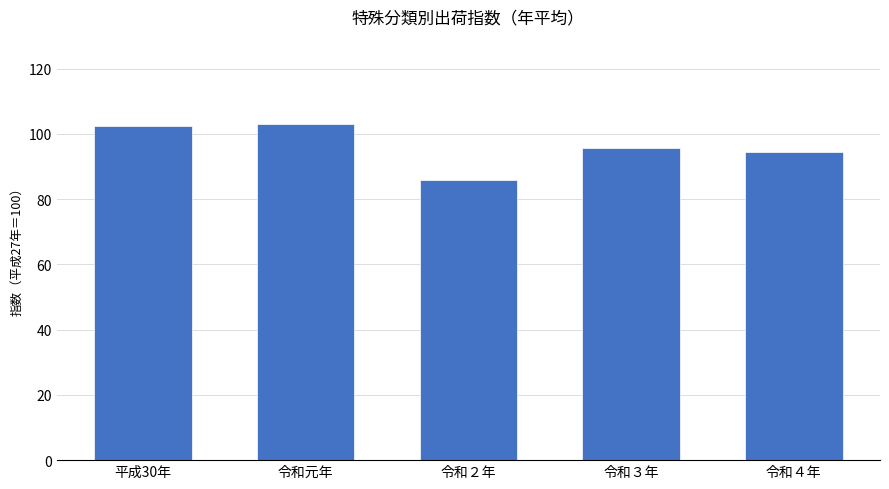

What is the change in value from 令和元年 to 令和３年?

-7.6